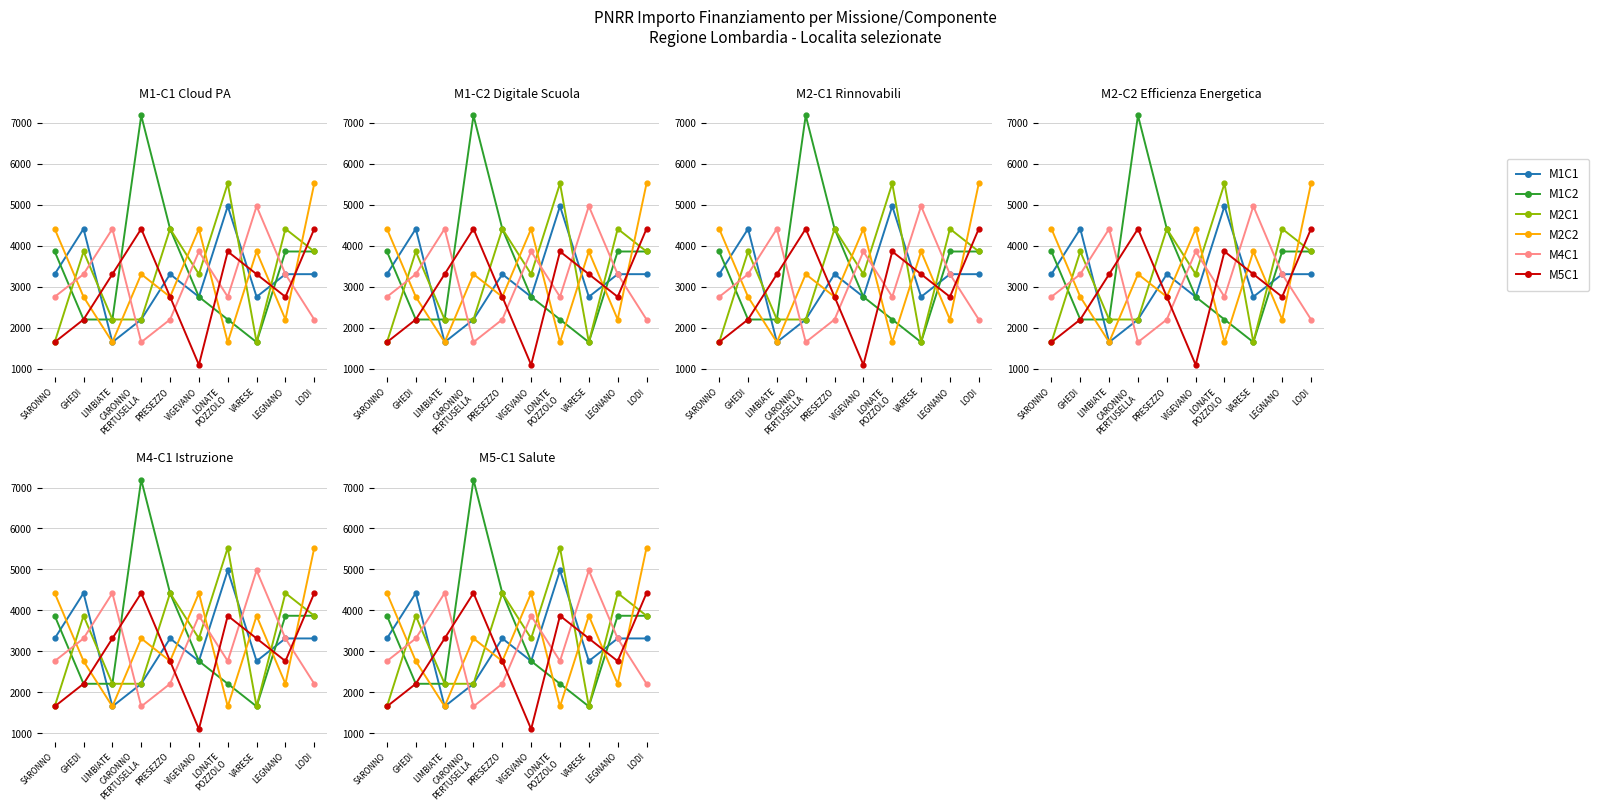

What is the value of the M1C2 point at the 3rd from the left?

2212